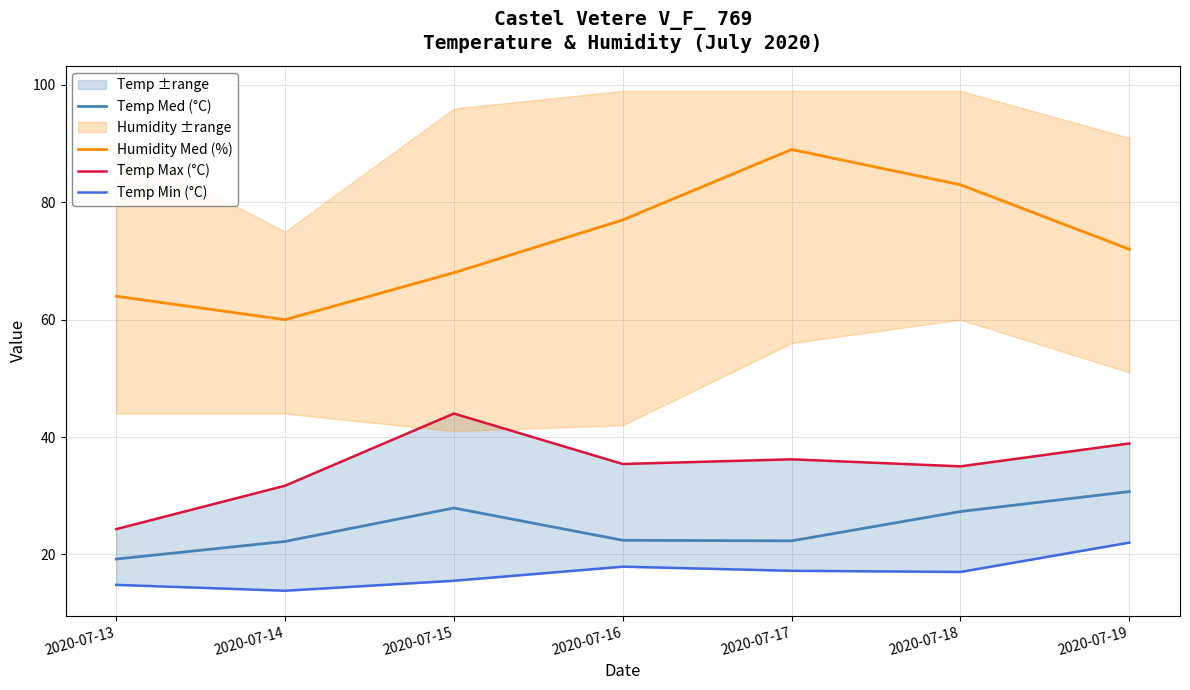

What is the average value of the Temp Max (°C) series?

35.1